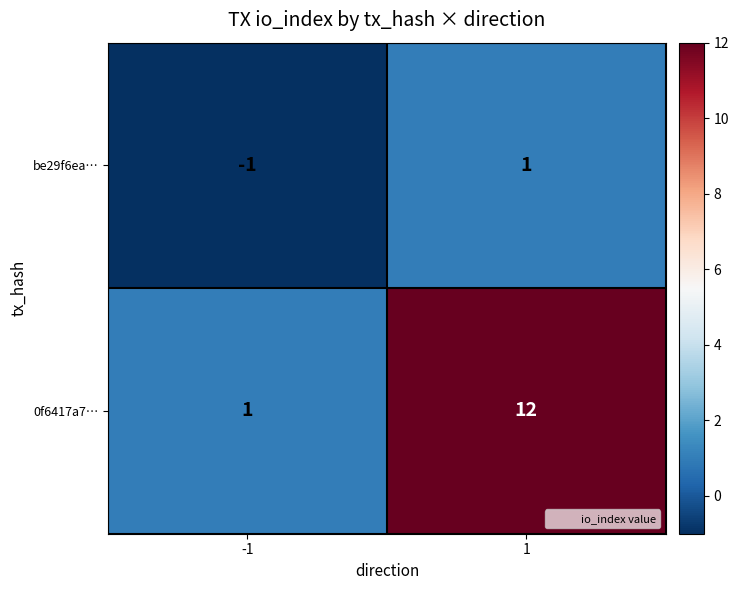

What is the approximate value of 0f6417a7… at 1, to the nearest 10?

10